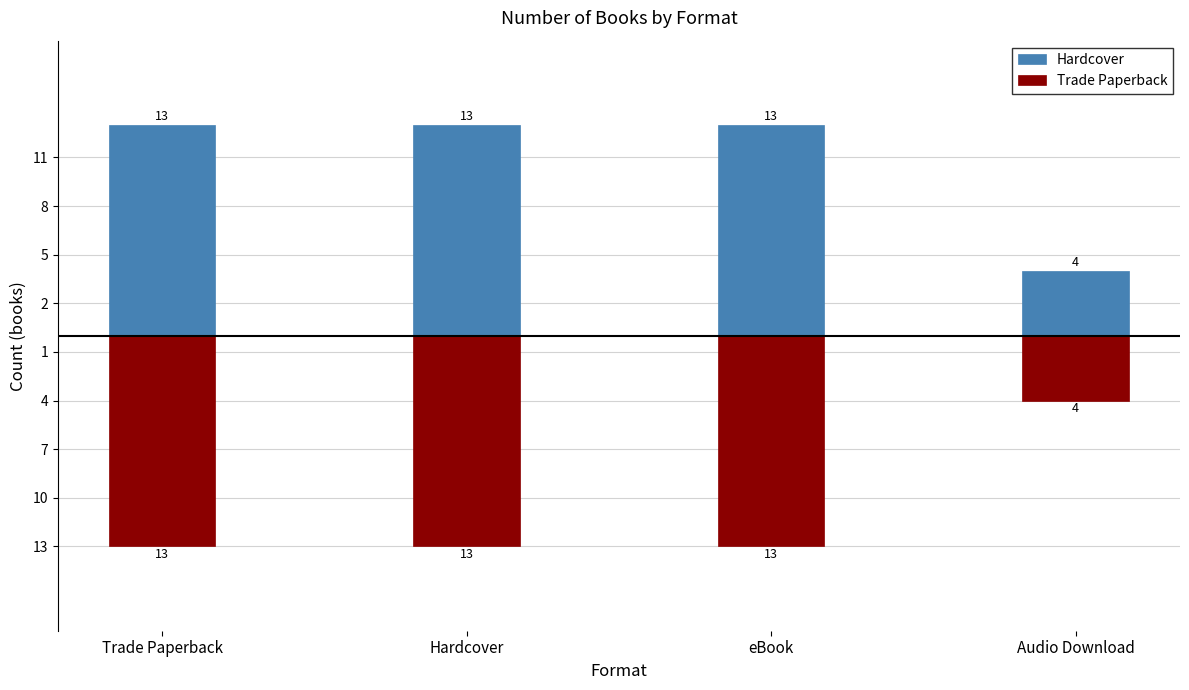

How many groups of bars are there?

4